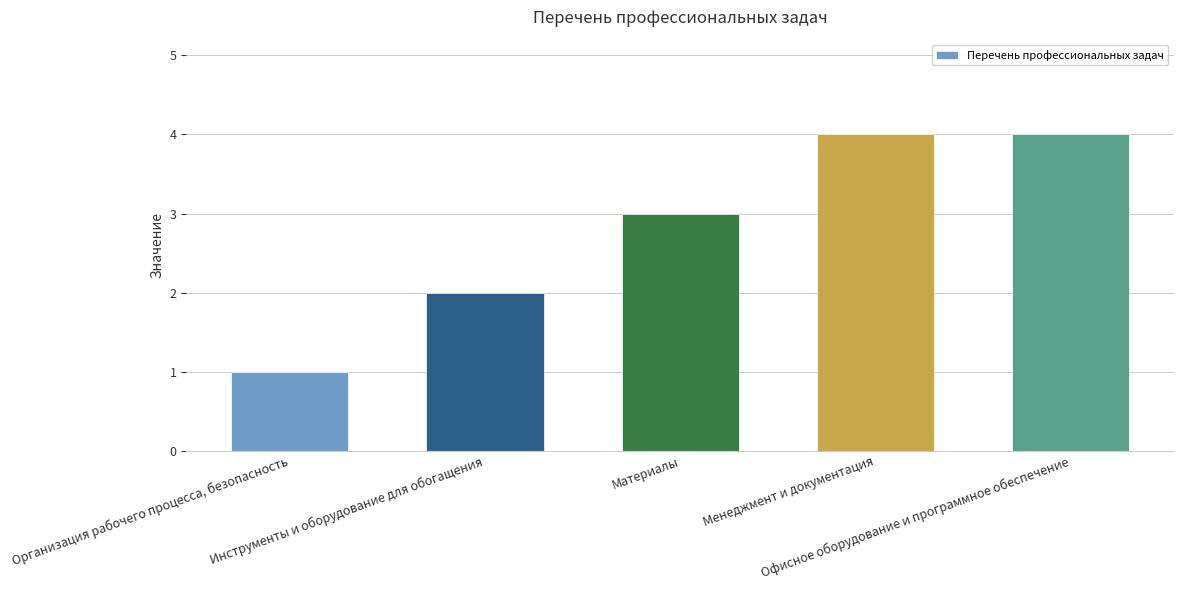

How many values are between 2 and 4?

4